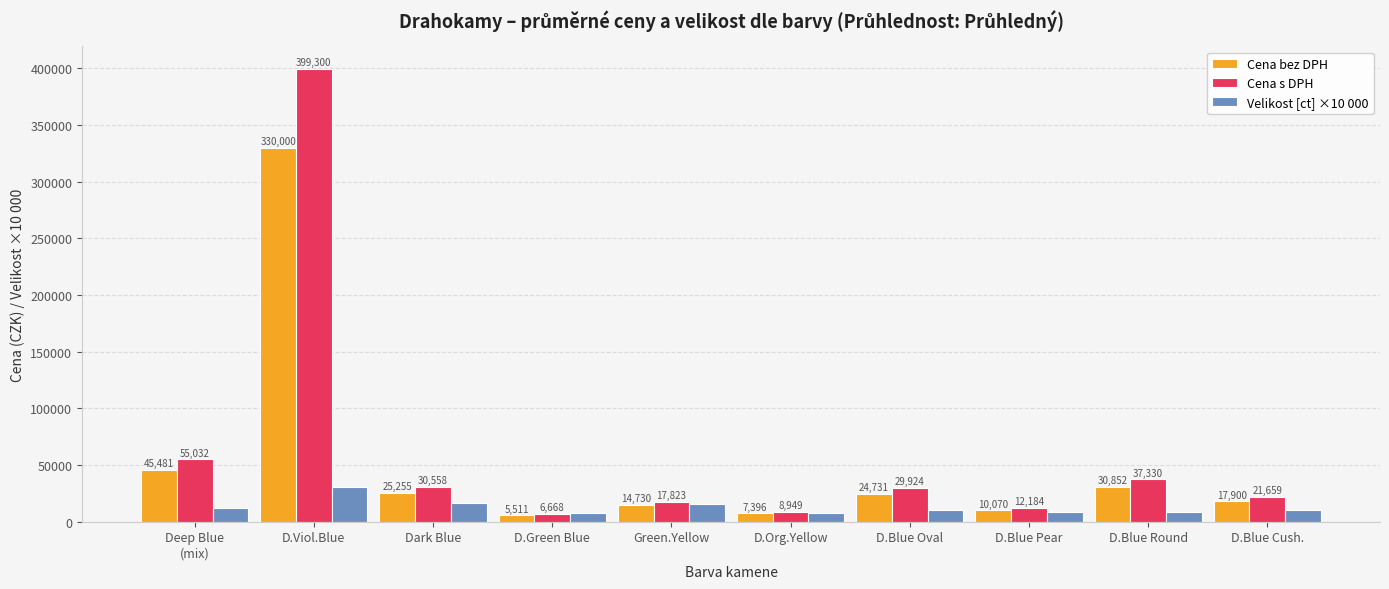

What is the difference between the maximum and second lowest values in the Cena bez DPH series?

322604